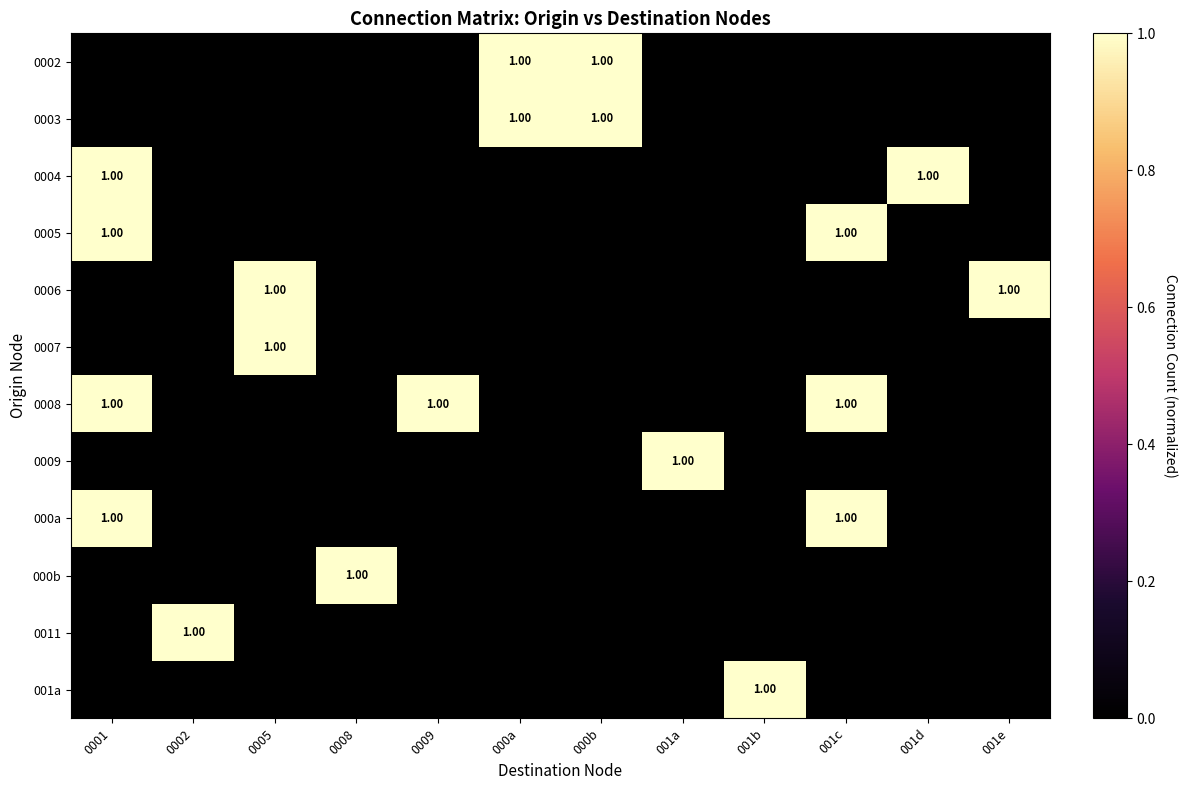

At which category does the chart reach its peak across all series?

000a